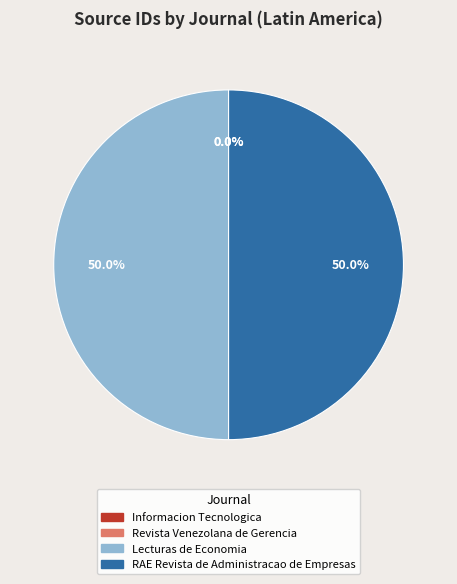

What percentage is NOT represented by Lecturas de Economia?

50.0%